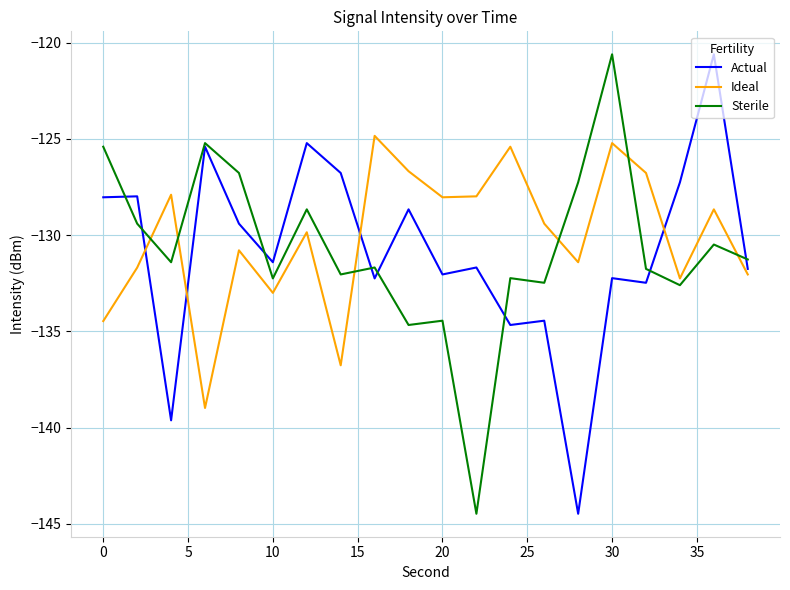

True or false: Ideal and Actual cross at least once.

True